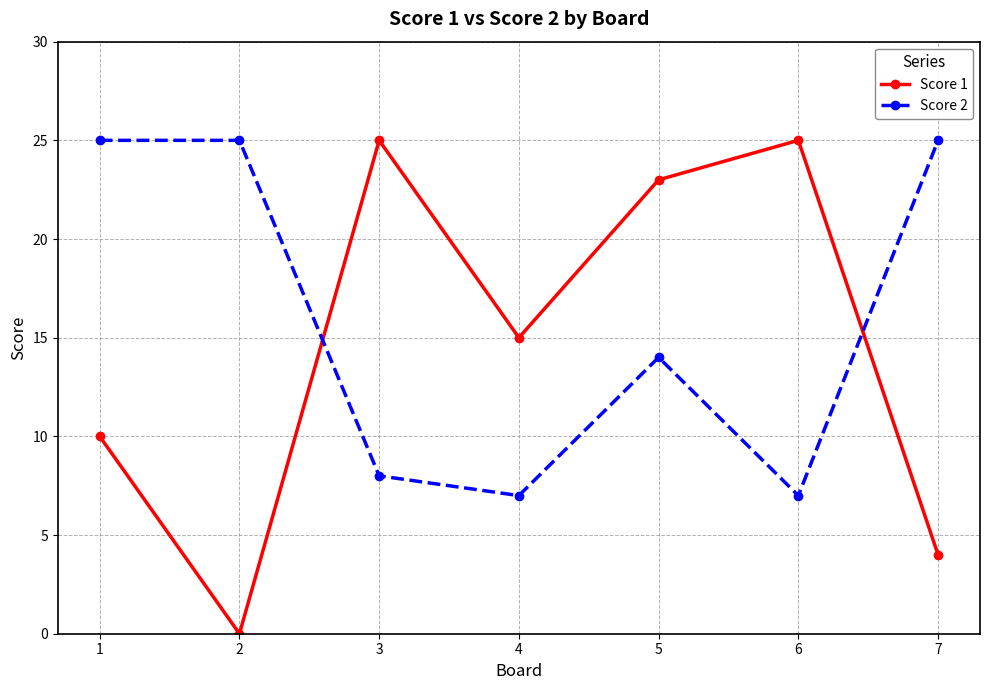

What is the value of the Score 2 point at the 4th from the left?

7